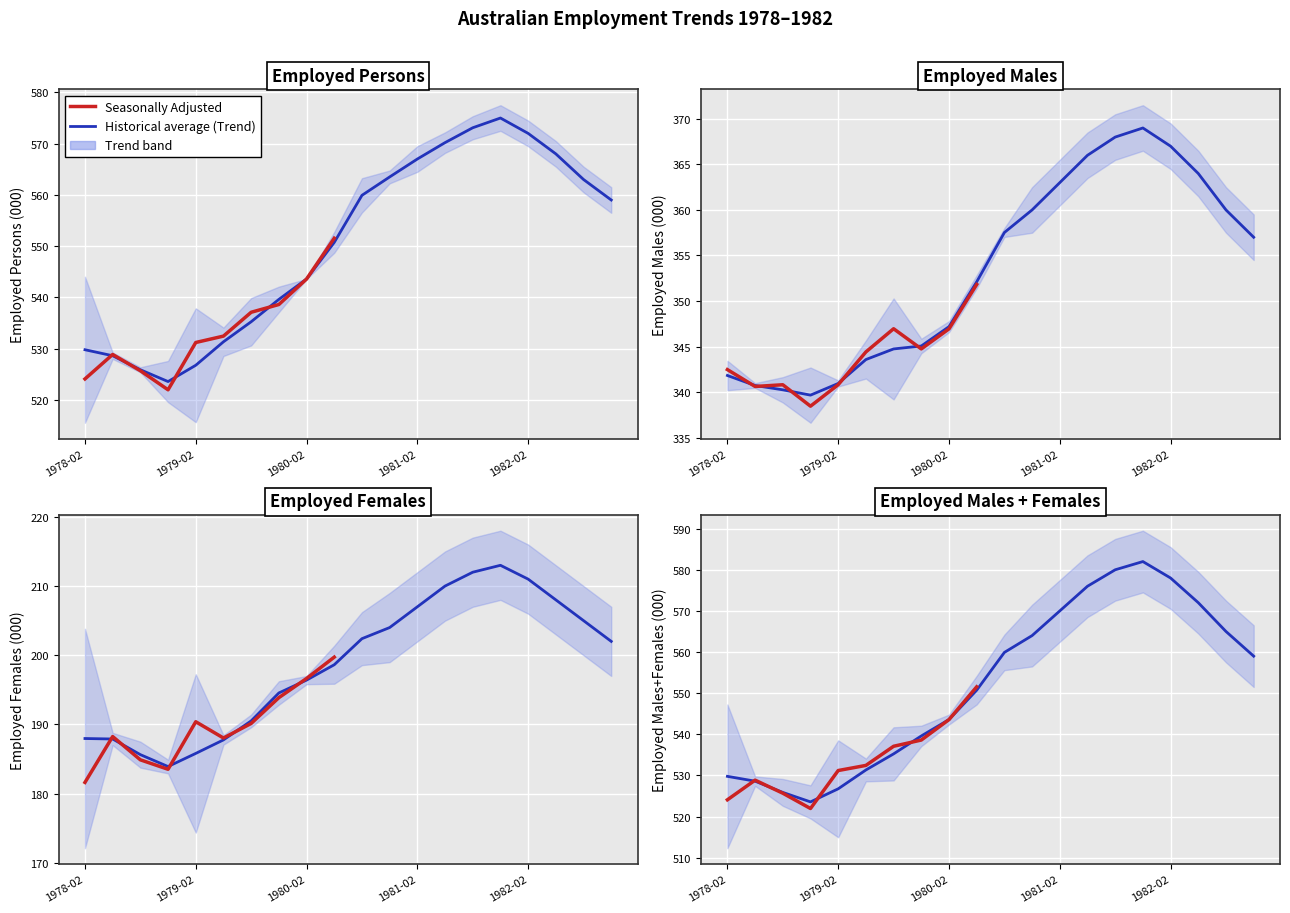

What is the lowest value of the Employed total Males Trend series?

339.7